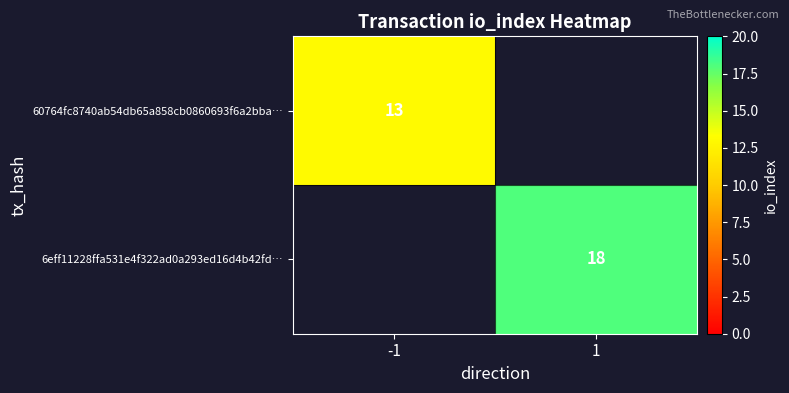

Is it true that 60764fc8740ab54db65a858cb0860693f6a2bba… equals 13 at -1?

True